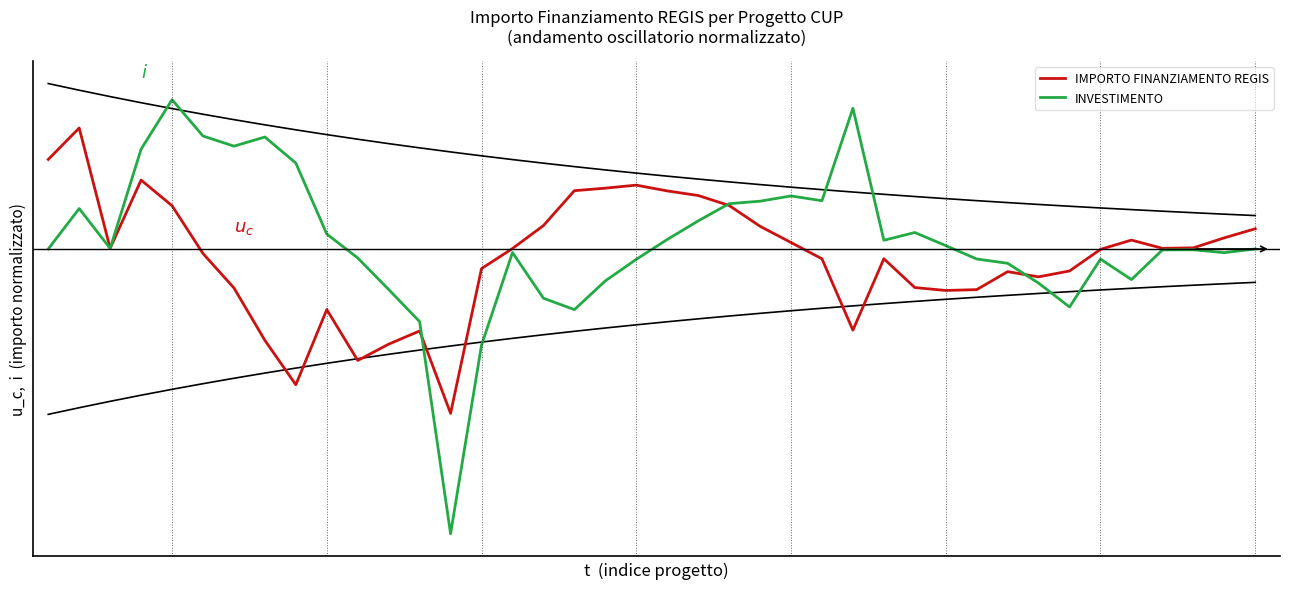

Is it true that INVESTIMENTO equals 0.3 at 26?

True